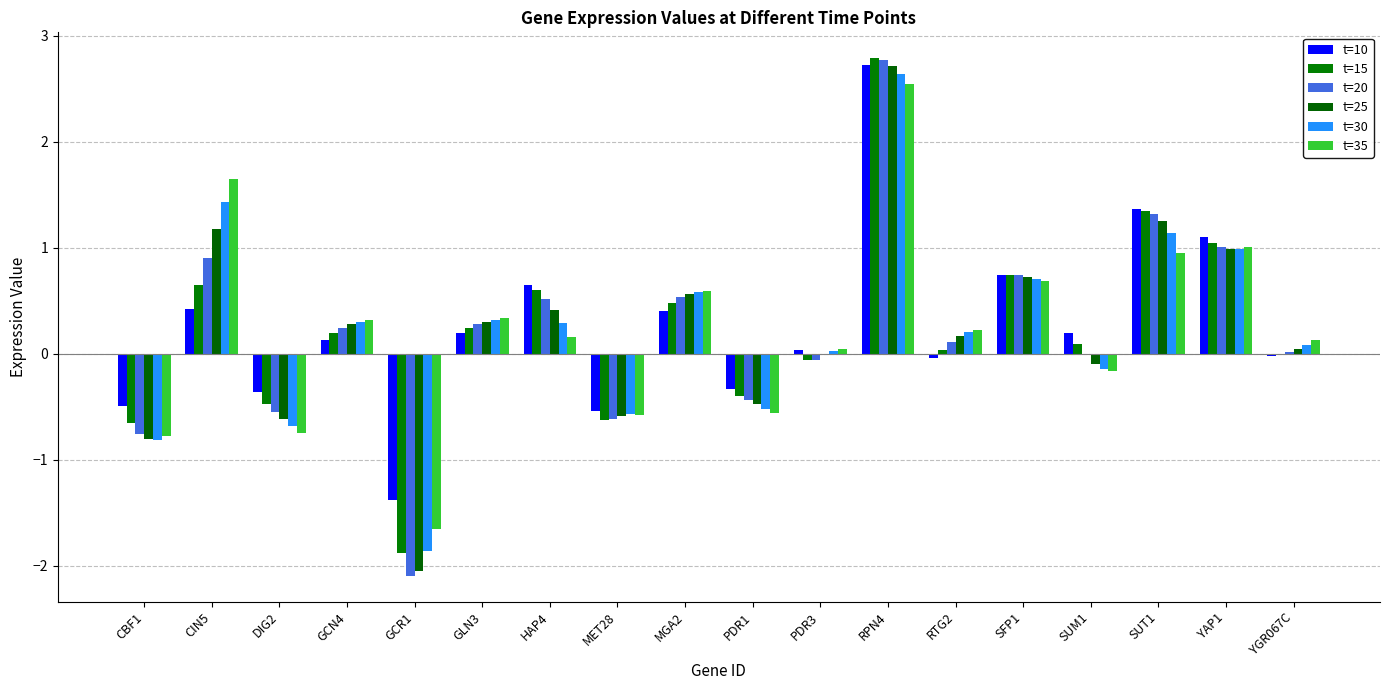

What is the approximate value of t=15 at RPN4?

2.8